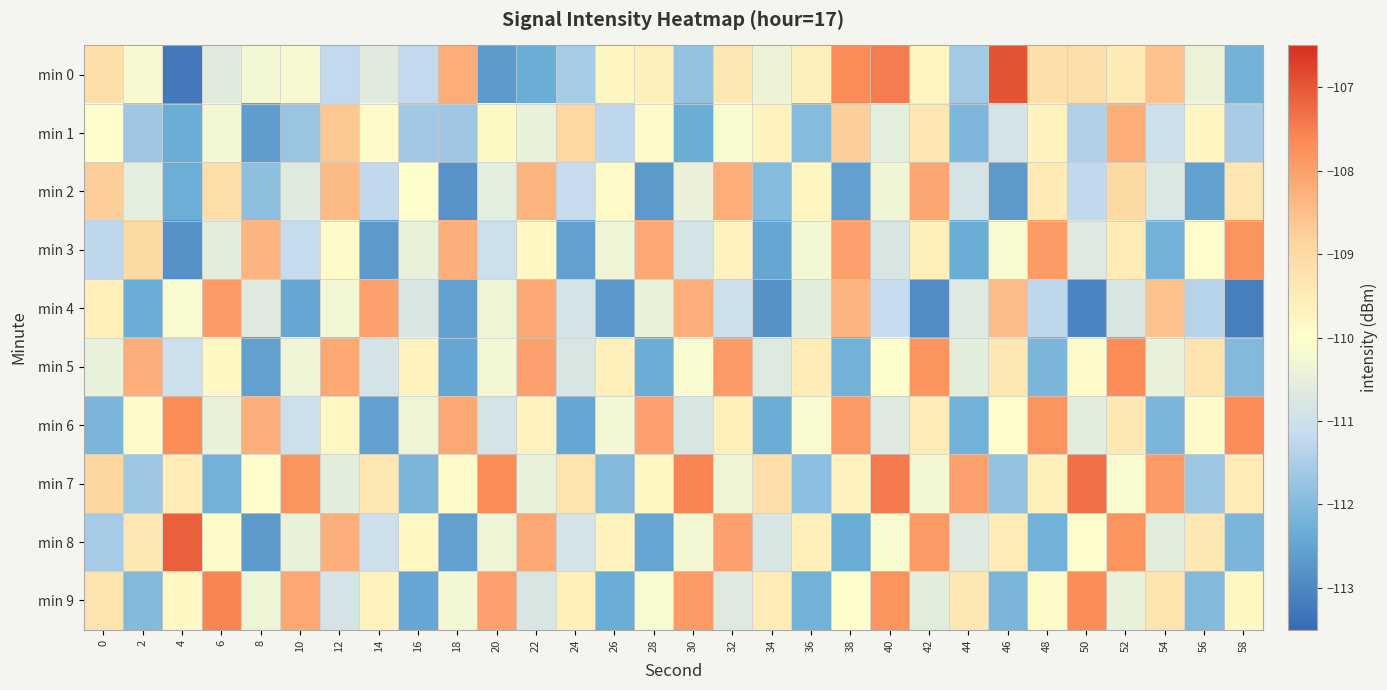

Which series has the largest total across all categories?

min 7